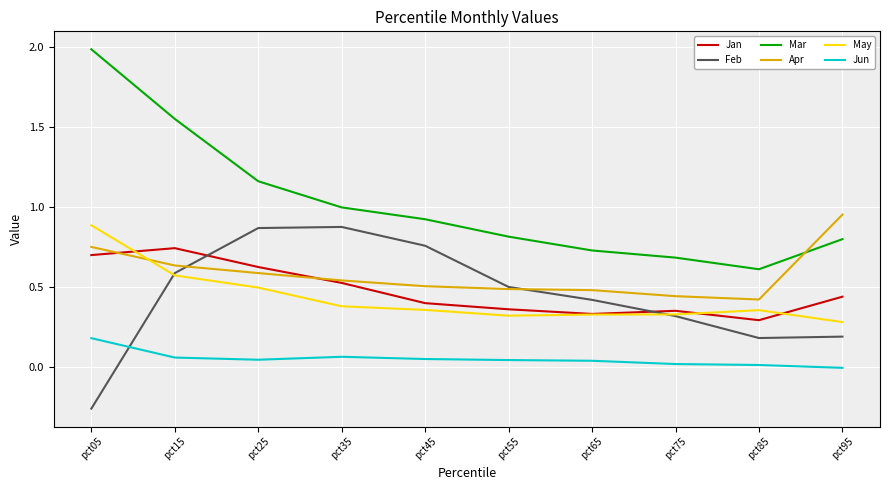

Which category has the lowest value in the Mar series?

pct85